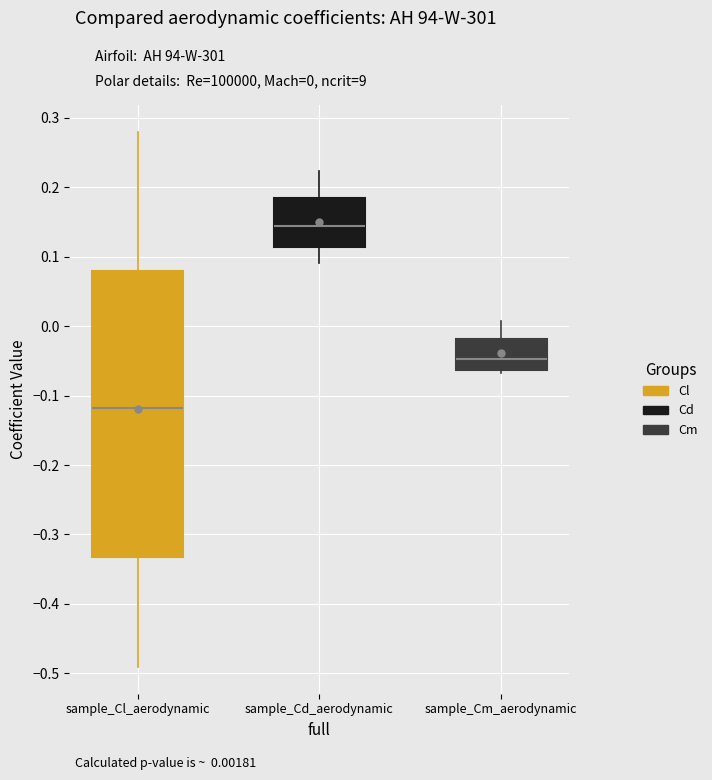

Which box's median line is the lowest?

sample_Cl_aerodynamic